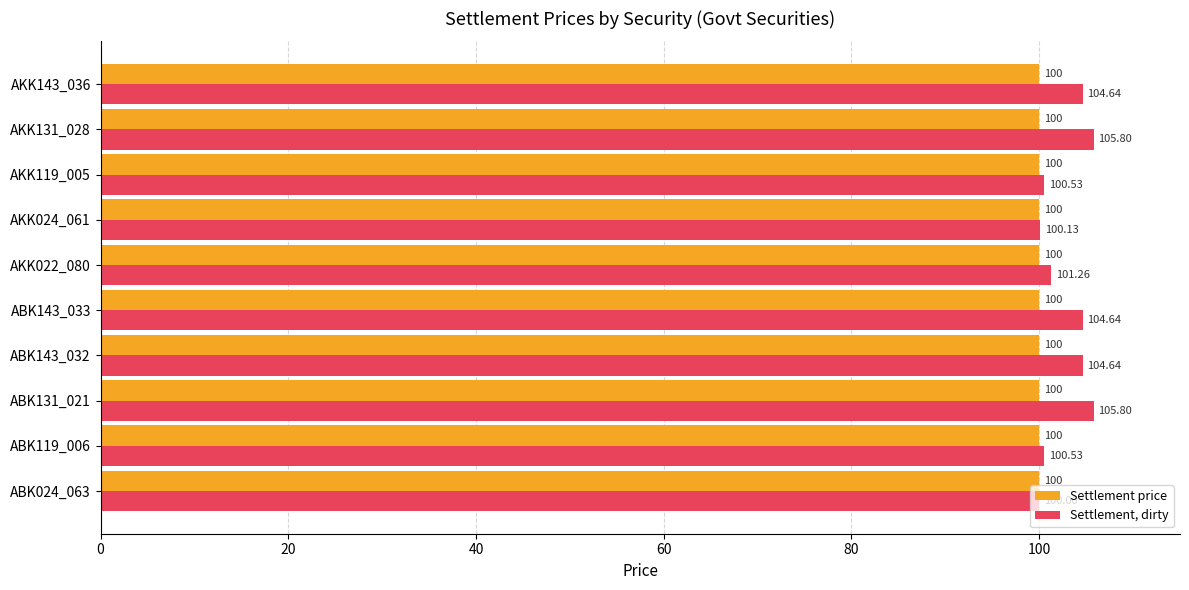

Which series has the largest total across all categories?

Settlement, dirty